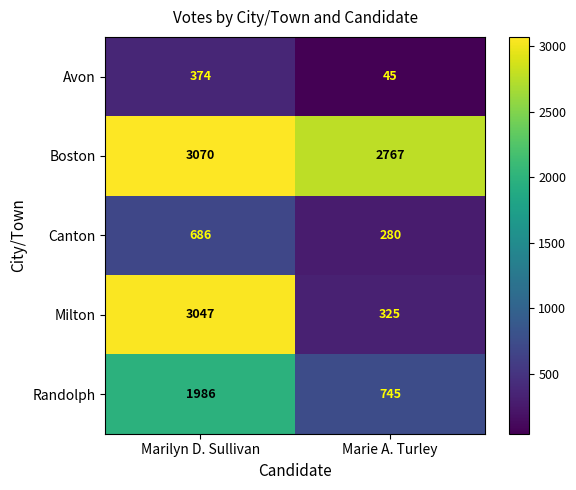

Reading left to right, what are all the values shown in this chart?

Avon: 374	45
Boston: 3070	2767
Canton: 686	280
Milton: 3047	325
Randolph: 1986	745